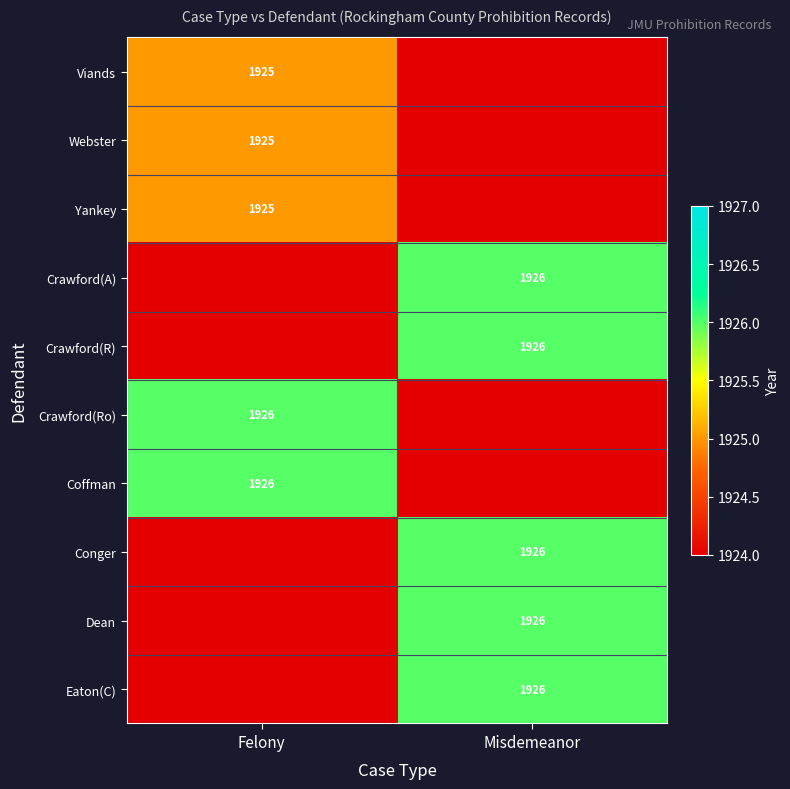

How many data points does each series have?

2